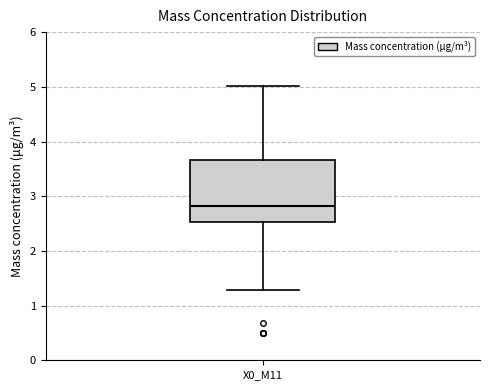

Where is the lower edge of the box for X0_M11 on the y-axis? The values are not printed on the chart, so give them approximately, as read against the axis.

2.5